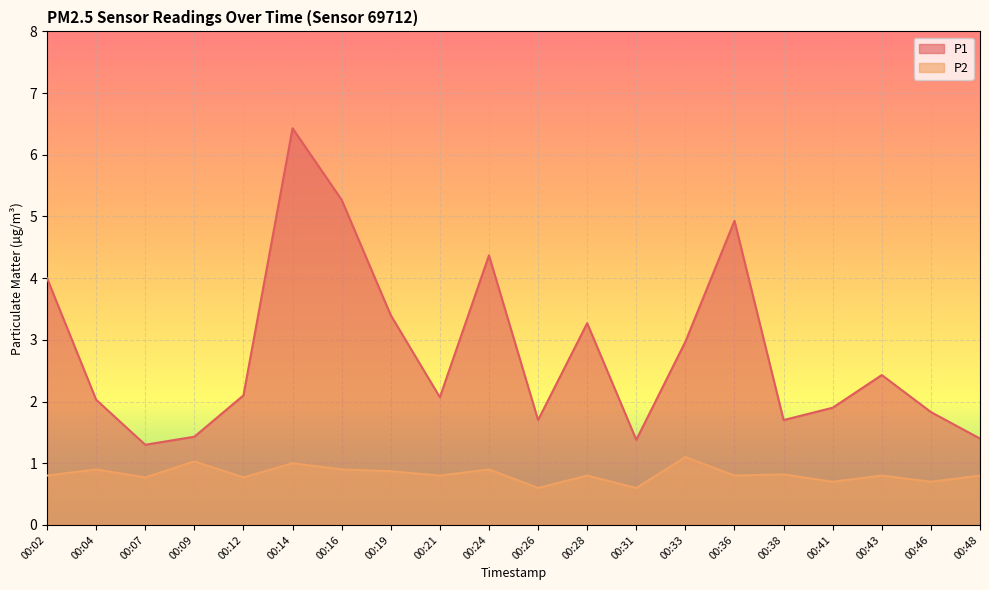

Where is P2 nearest to the value 0?

00:26